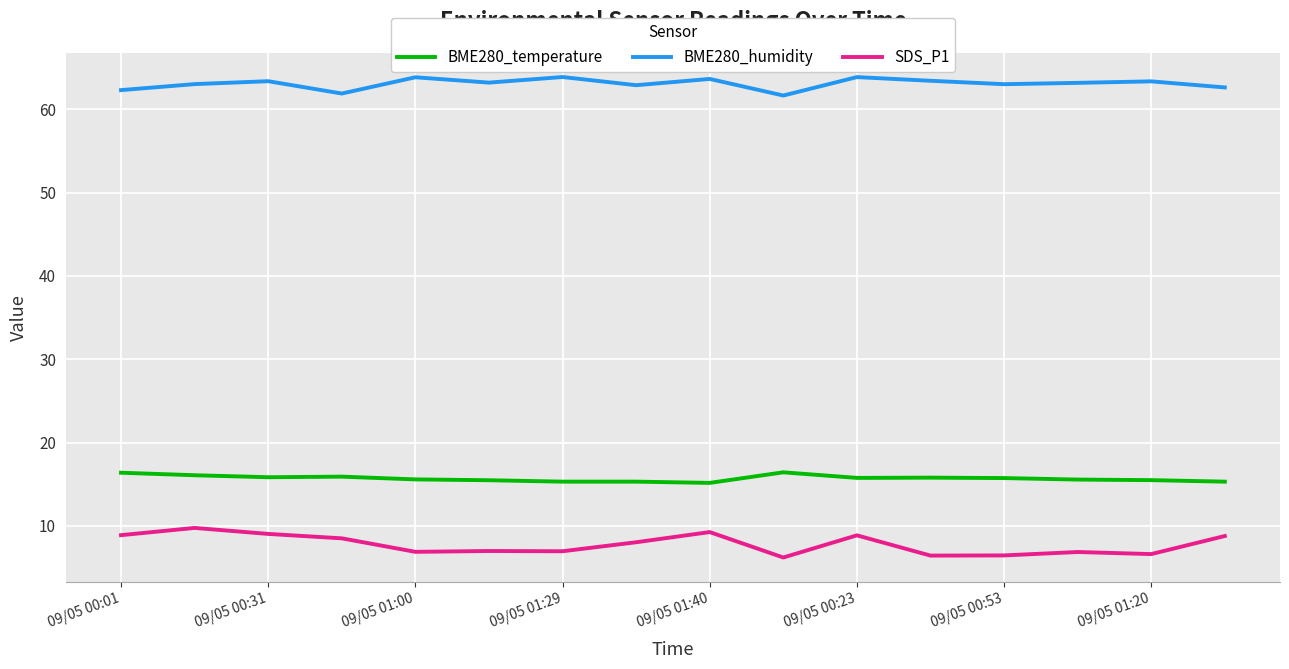

At how many categories does at least one series exceed 34?

16